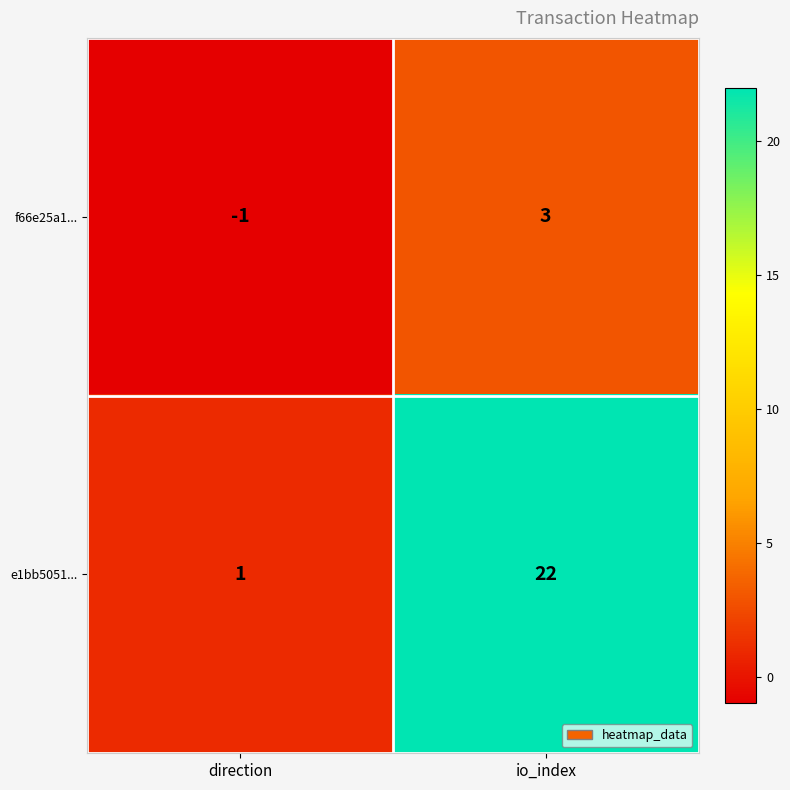

What is the maximum value shown in the chart?

22